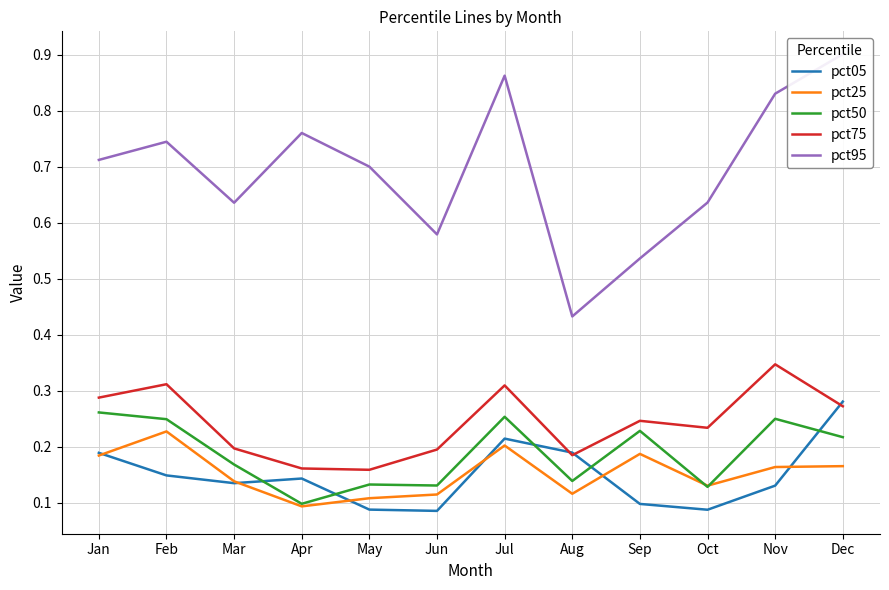

True or false: pct95 and pct25 cross at least once.

False